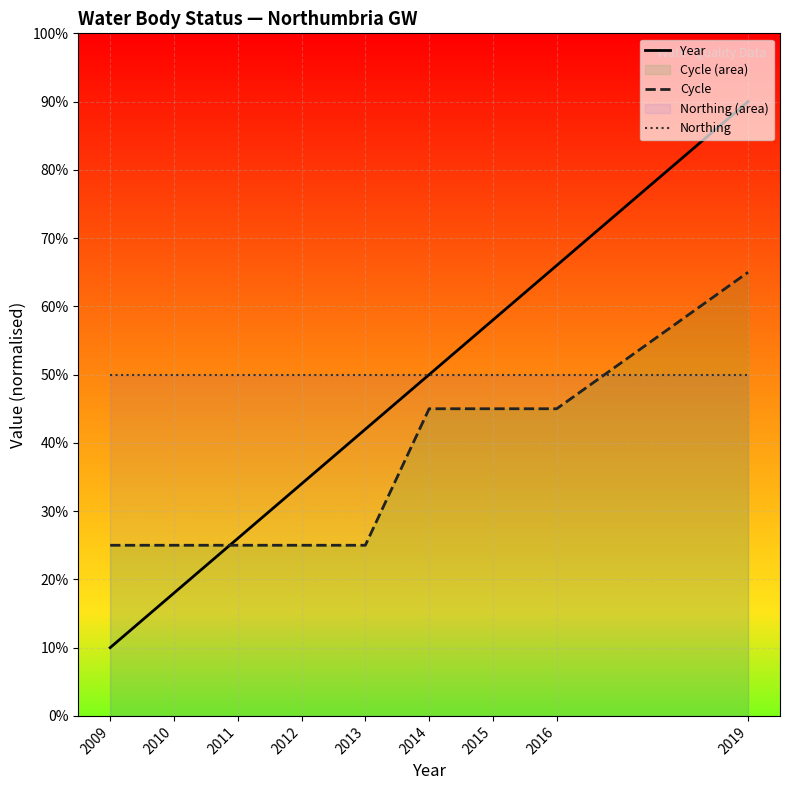

True or false: Year has more than 2 points higher than both neighbors.

False